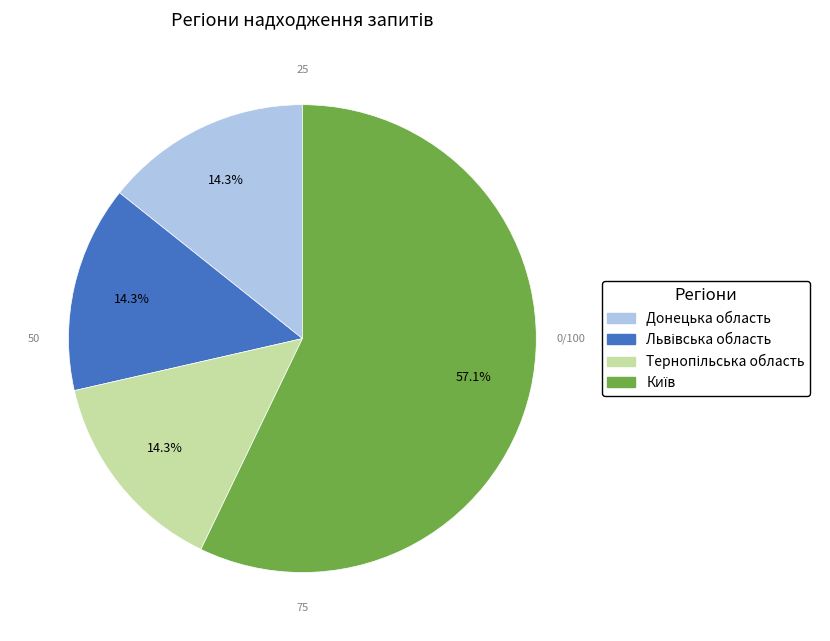

Is there a majority slice in this chart?

Yes